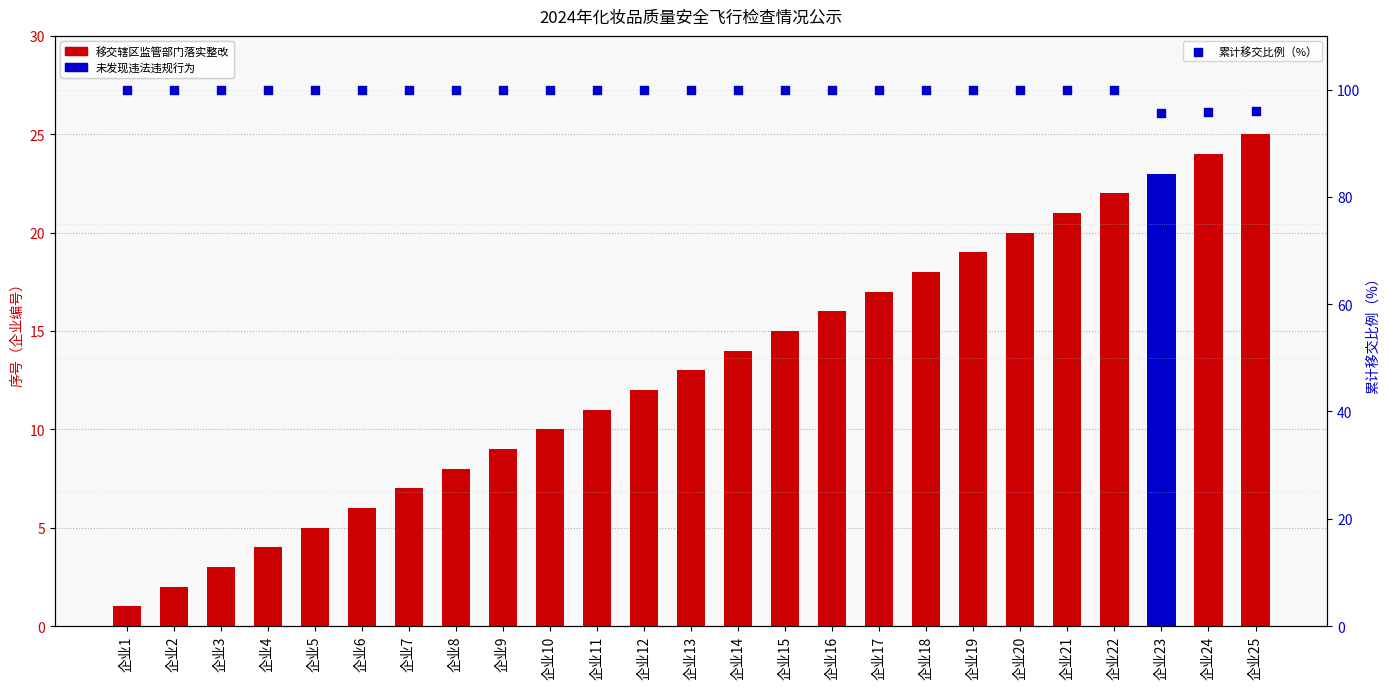

At which category is the sum across all series the highest?

企业22